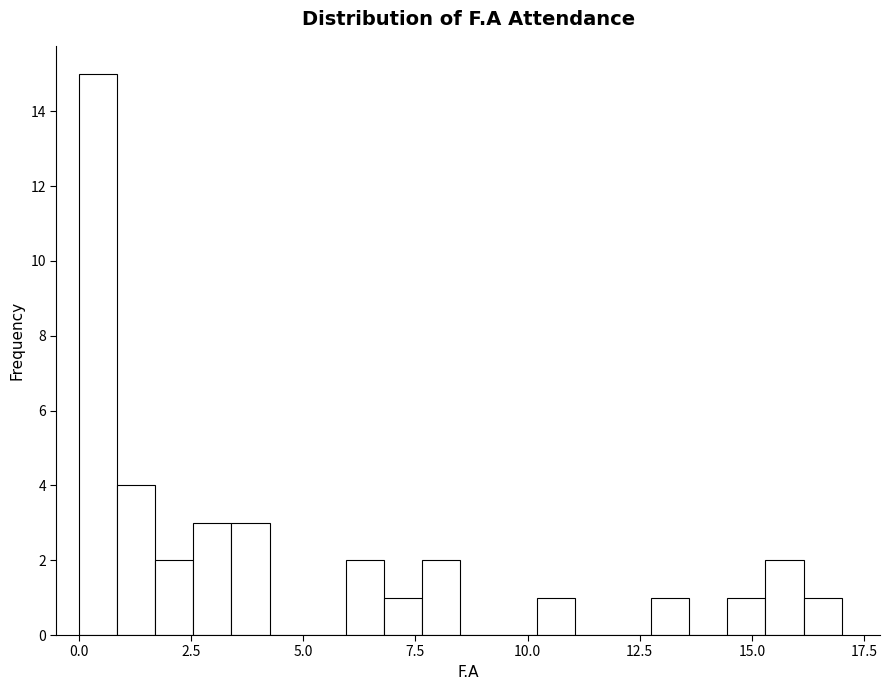

Around what value on the x-axis is the tallest bar? Give the approximate position of its centre, as read against the axis.

0.5